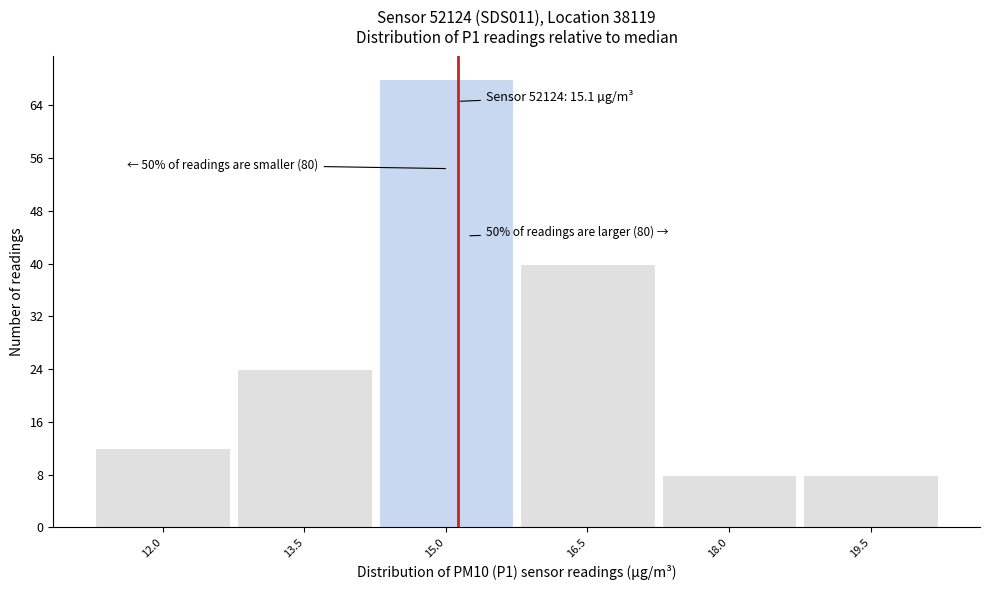

Over which range of the x-axis is the bar tallest?

14.25 to 15.75